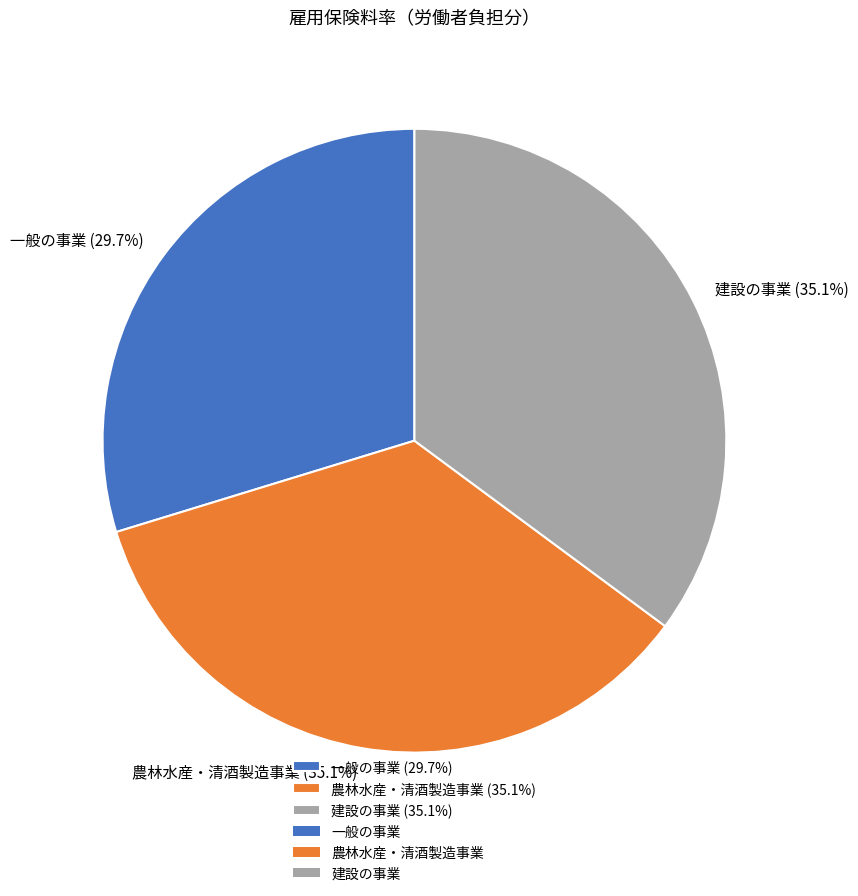

True or false: 一般の事業 accounts for 43% of the total.

False